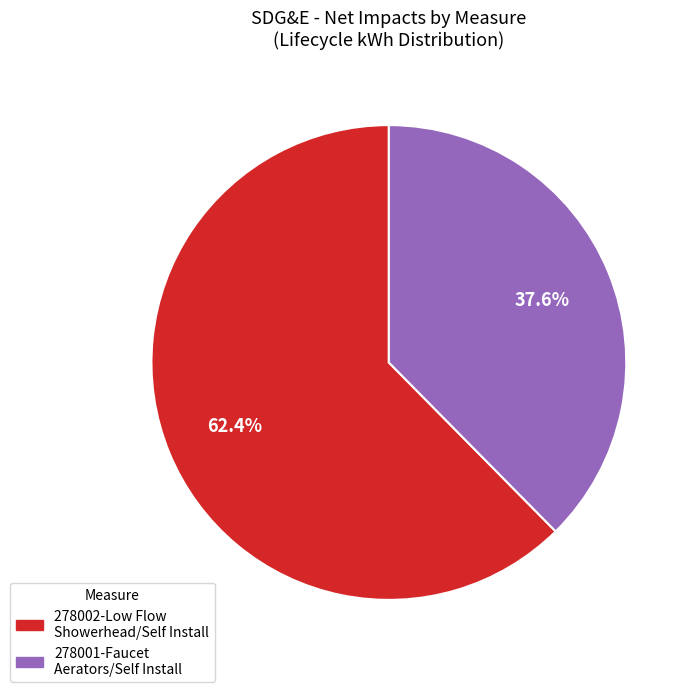

Does any single category account for the majority?

Yes